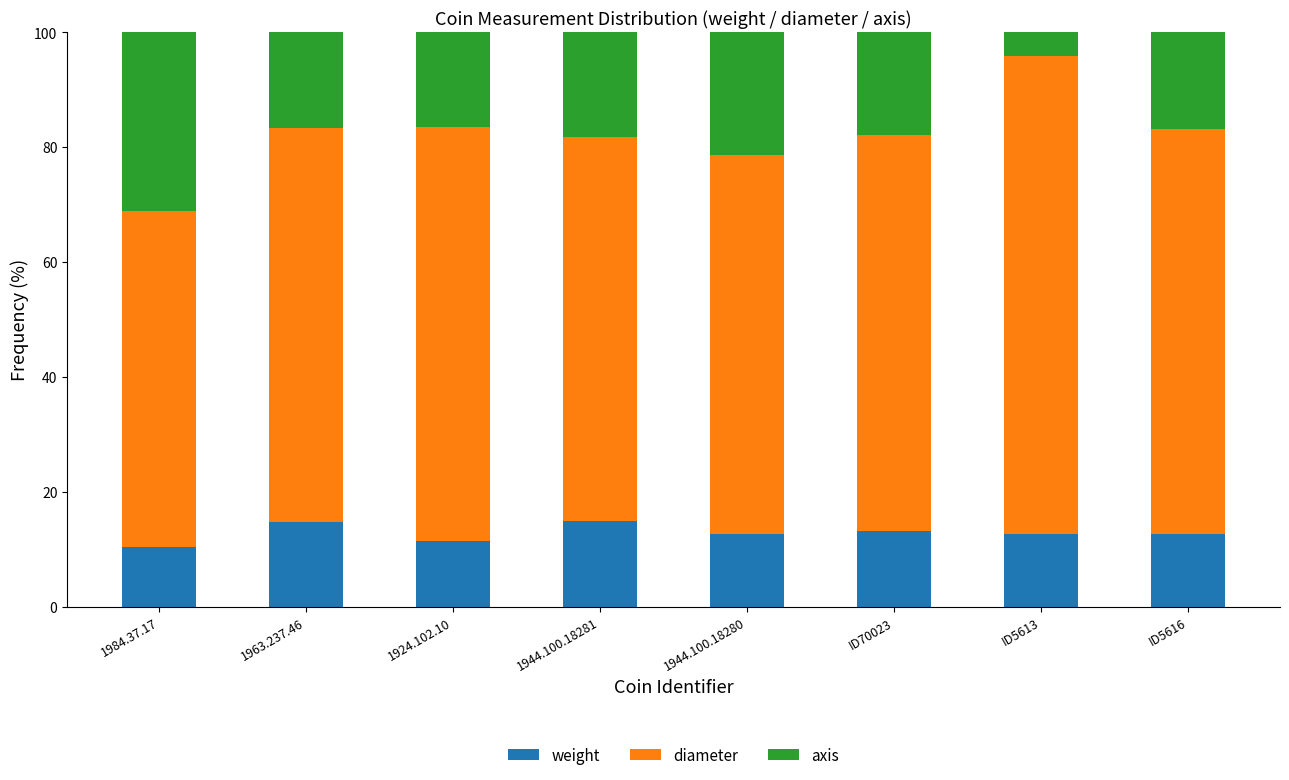

What is the highest value of the weight series?

15.0